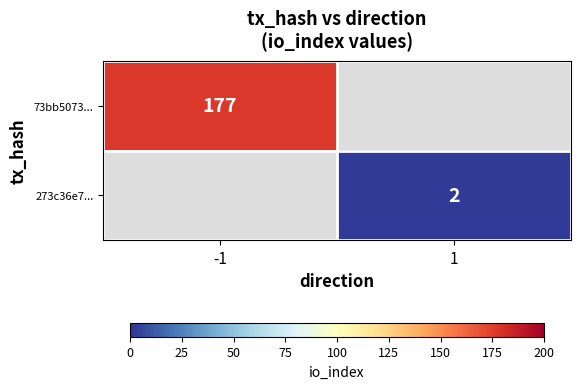

True or false: 273c36e7... has a value of 3.0 at 1.

False